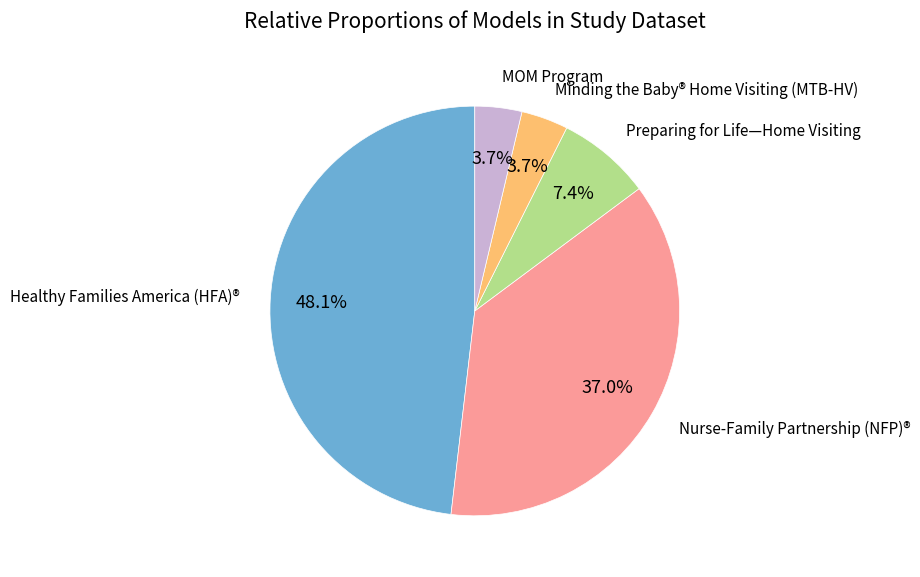

Is there any slice that represents more than half of the pie?

No